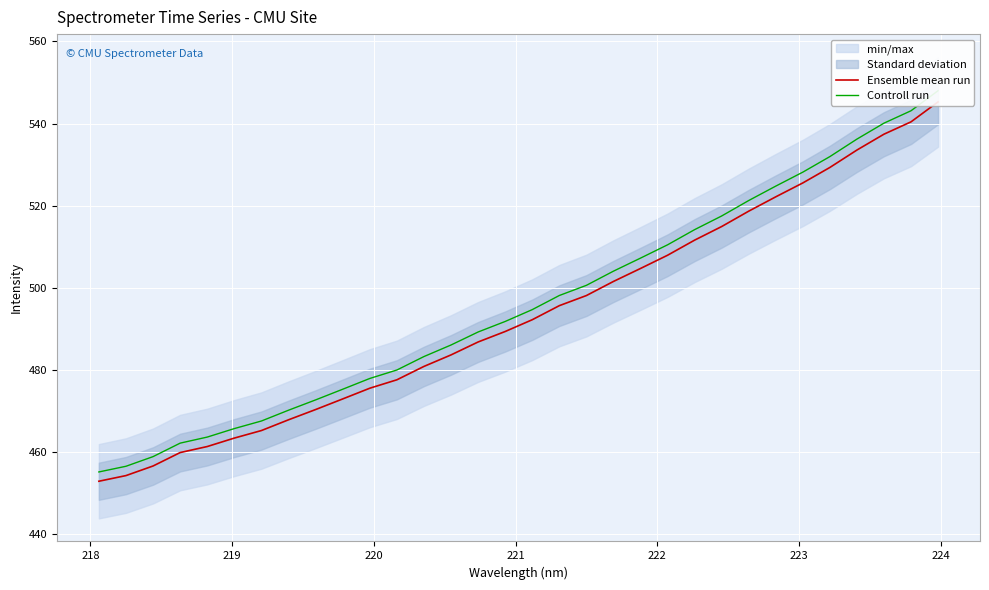

Reading left to right, what are all the values shown in this chart?

Ensemble mean run: 452.8	454.2	456.5	459.8	461.3	463.3	465.2	467.8	470.3	472.9	475.5	477.5	480.8	483.6	486.8	489.3	492.2	495.6	498.1	501.5	504.7	507.9	511.6	514.9	518.6	522.1	525.5	529.3	533.5	537.4	540.4	545.3
Controll run: 455.1	456.5	458.8	462.1	463.6	465.7	467.5	470.1	472.6	475.2	477.9	479.9	483.2	486.0	489.2	491.8	494.6	498.1	500.6	504.0	507.2	510.4	514.1	517.5	521.2	524.8	528.2	531.9	536.2	540.1	543.1	548.0